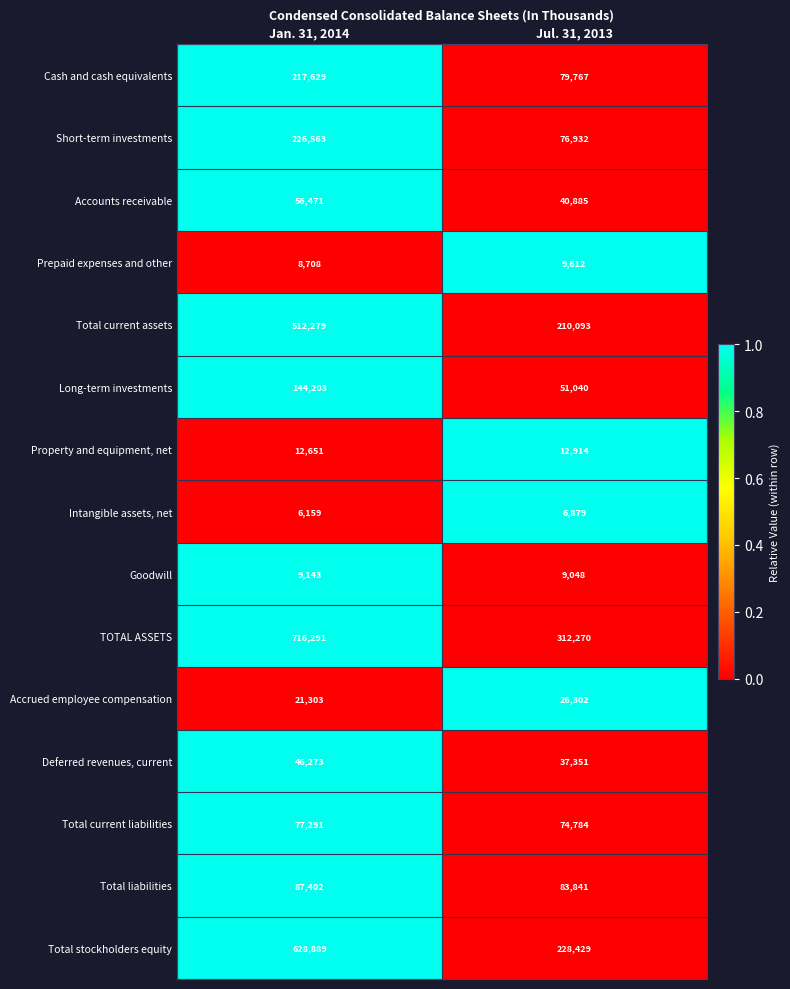

What is the total value across all series at Jul. 31, 2013?

1260147